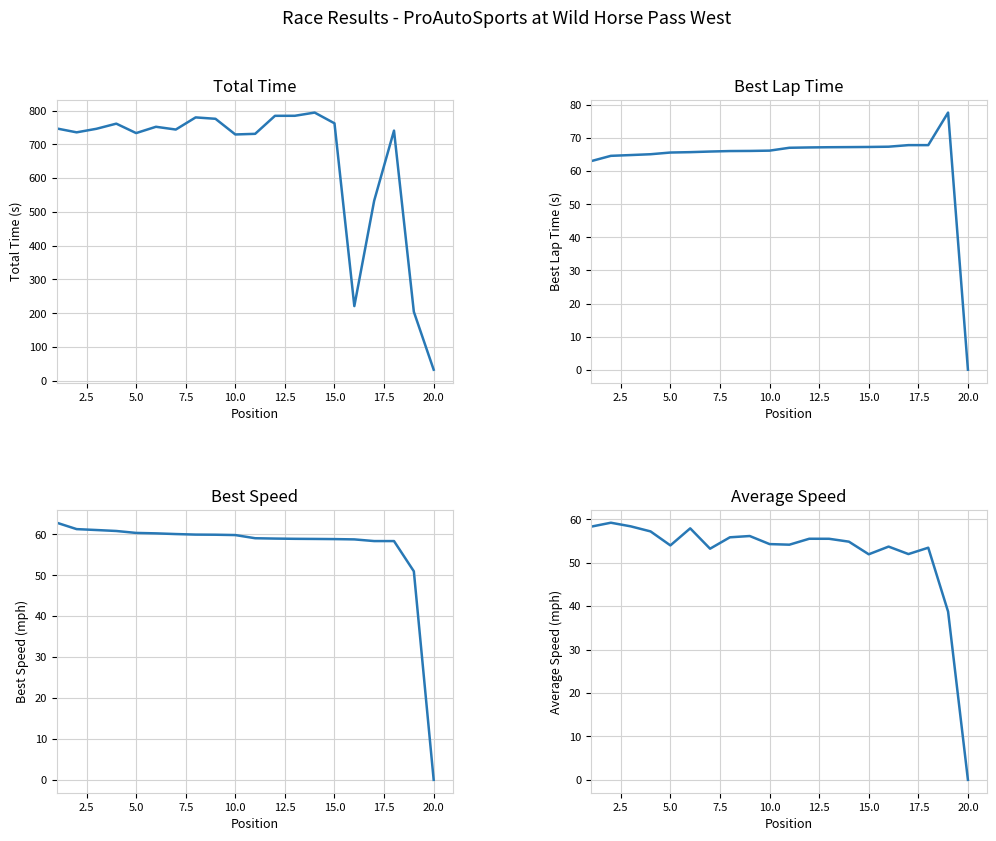

Does the chart have visible grid lines?

Yes